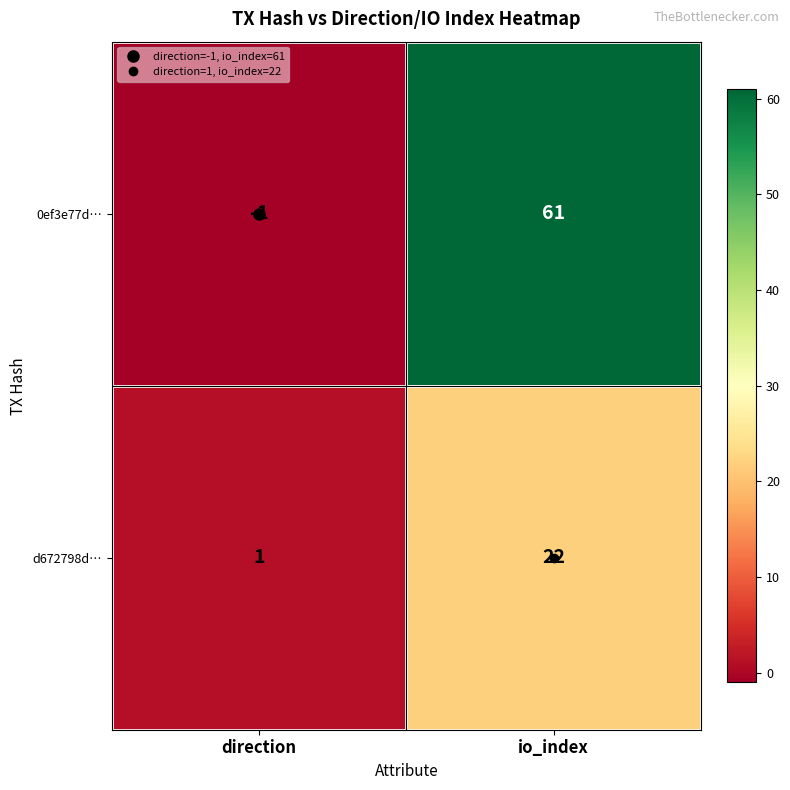

What is the sum of all d672798d… values?

23